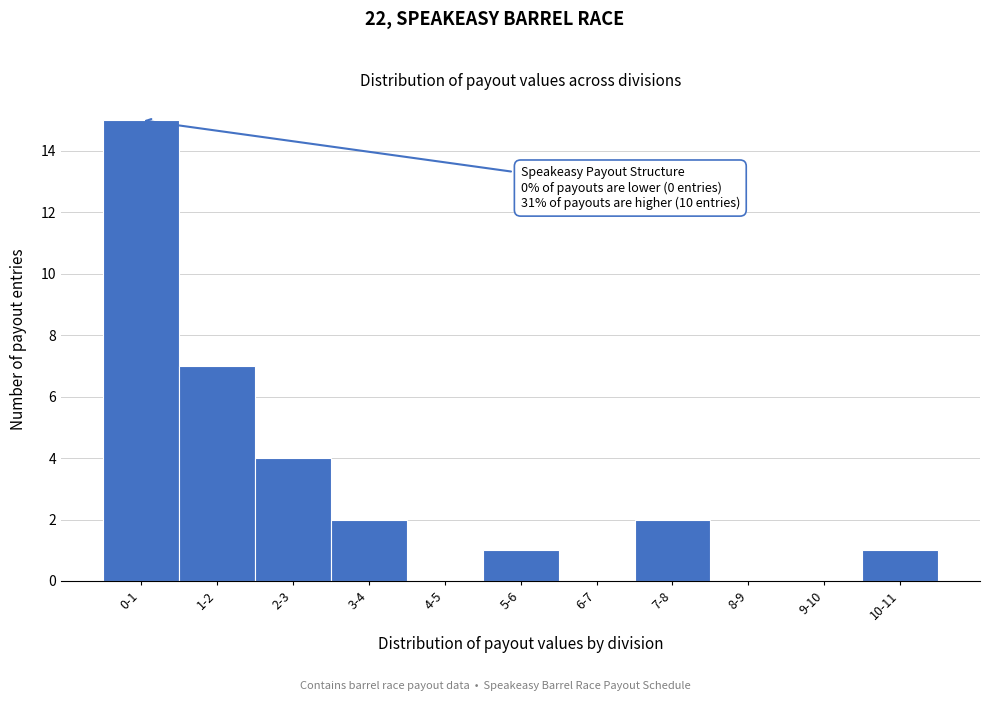

Reading left to right, what are all the values shown in this chart?

0-1=15	1-2=7	2-3=4	3-4=2	4-5=0	5-6=1	6-7=0	7-8=2	8-9=0	9-10=0	10-11=1